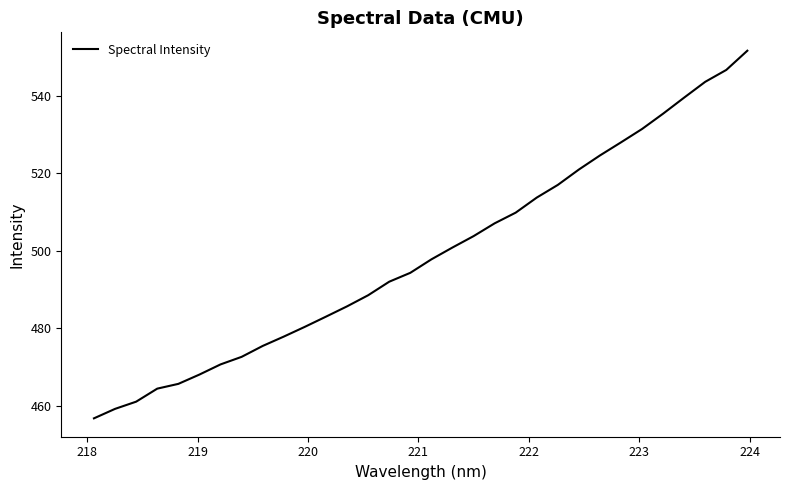

What is the difference between the maximum and minimum values?

94.8